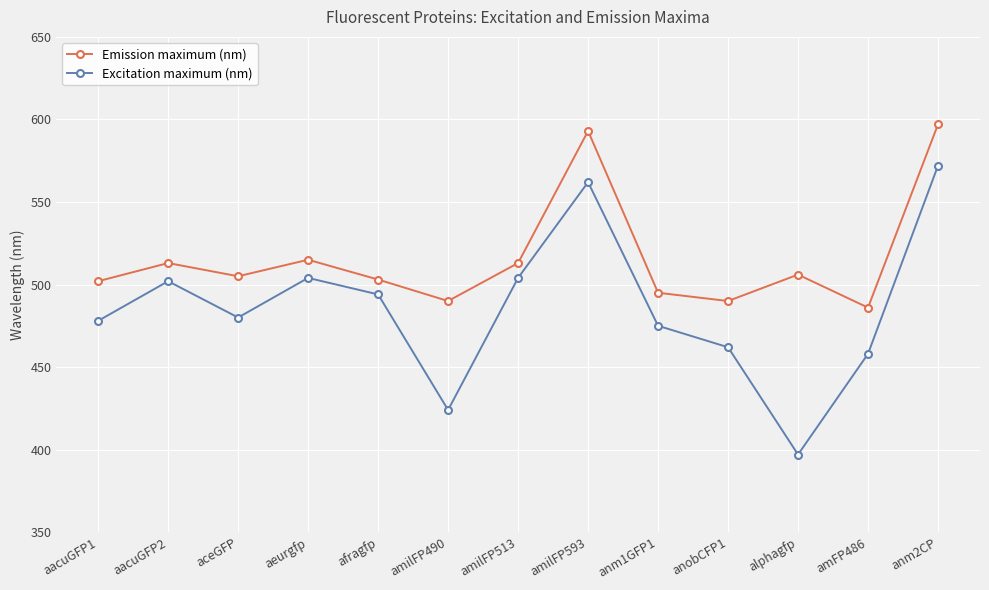

Is it true that Emission maximum (nm) equals 502 at aacuGFP1?

True